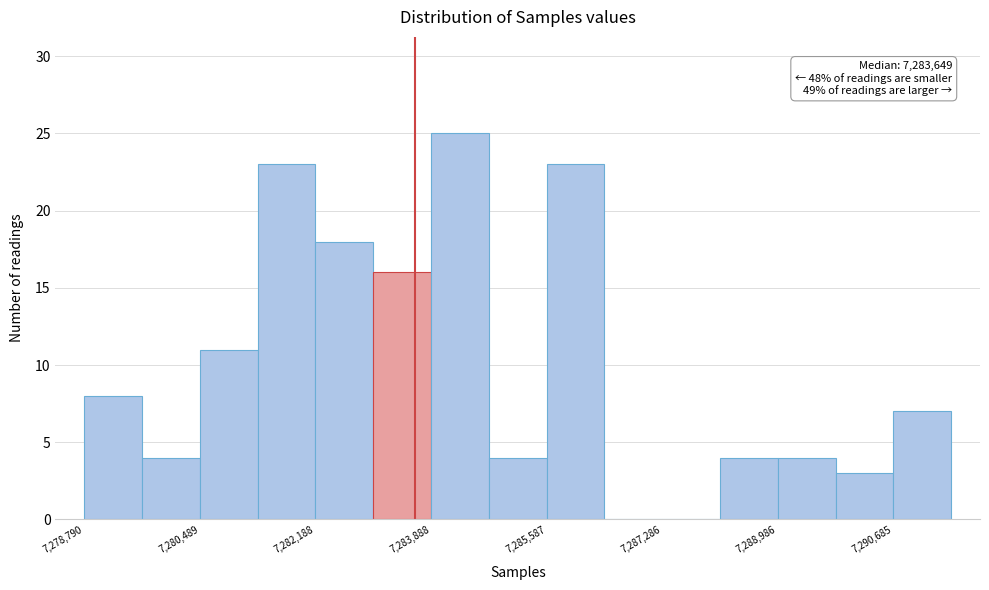

Over which range of the x-axis is the bar tallest?

7283800 to 7284800